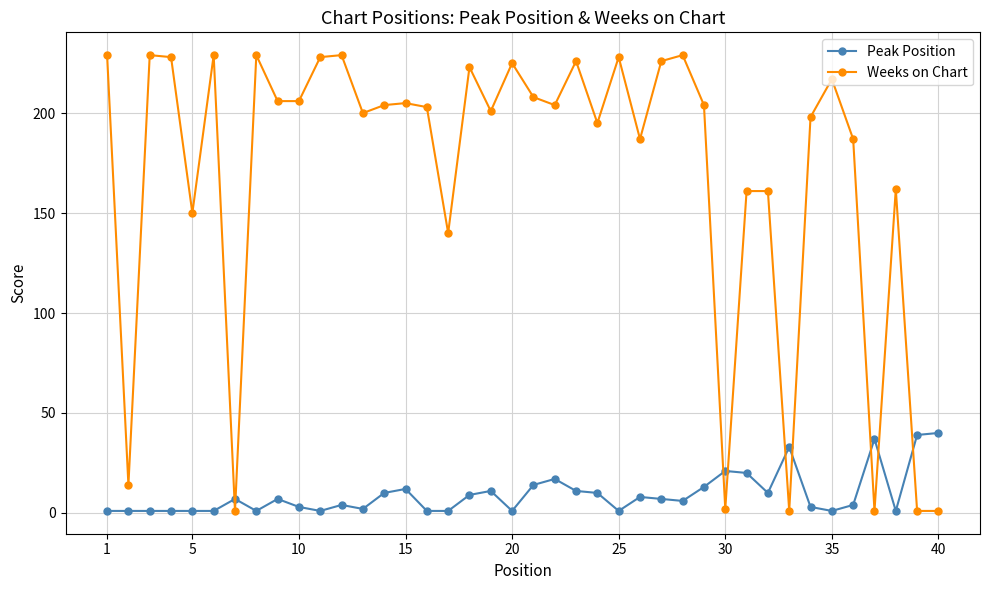

List the series in order of their overall mean, lowest first.

Peak Position, Weeks on Chart